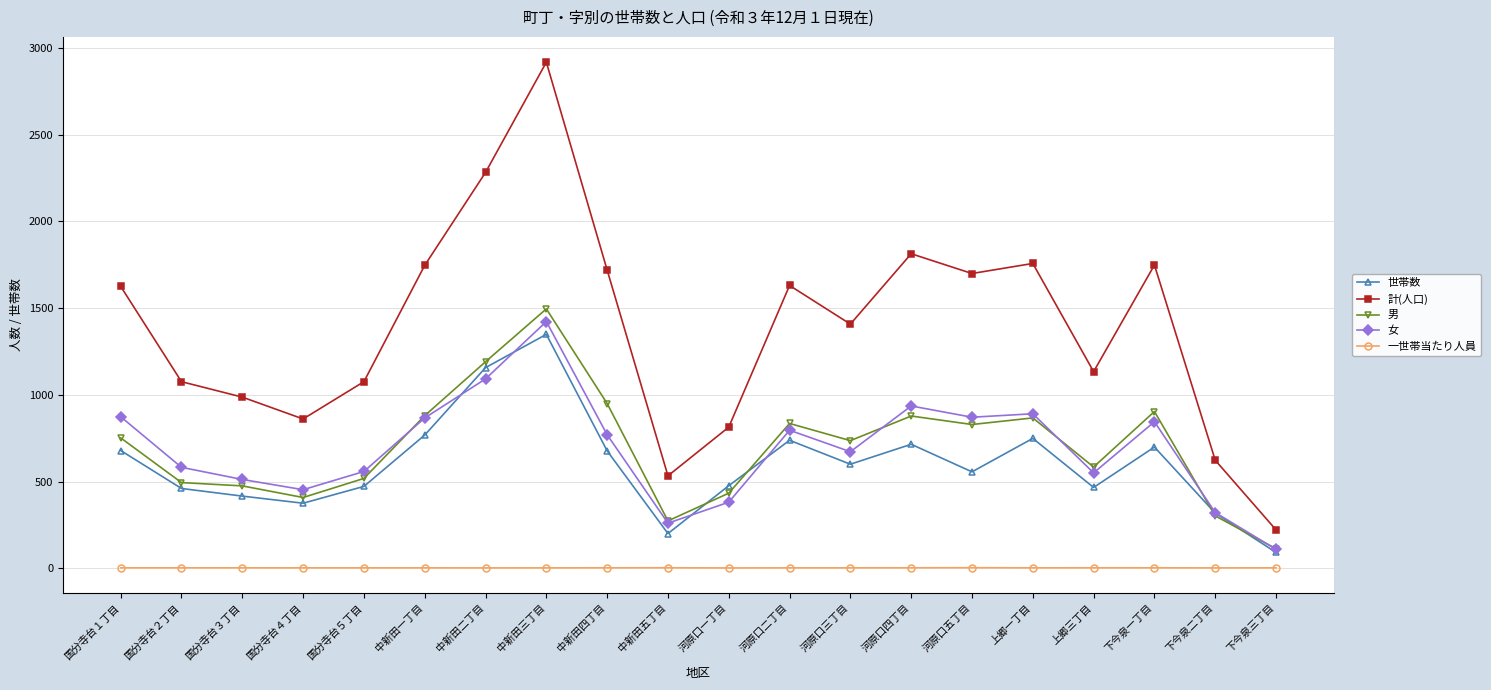

Which series changed the most between 上郷三丁目 and 下今泉三丁目?

計(人口)